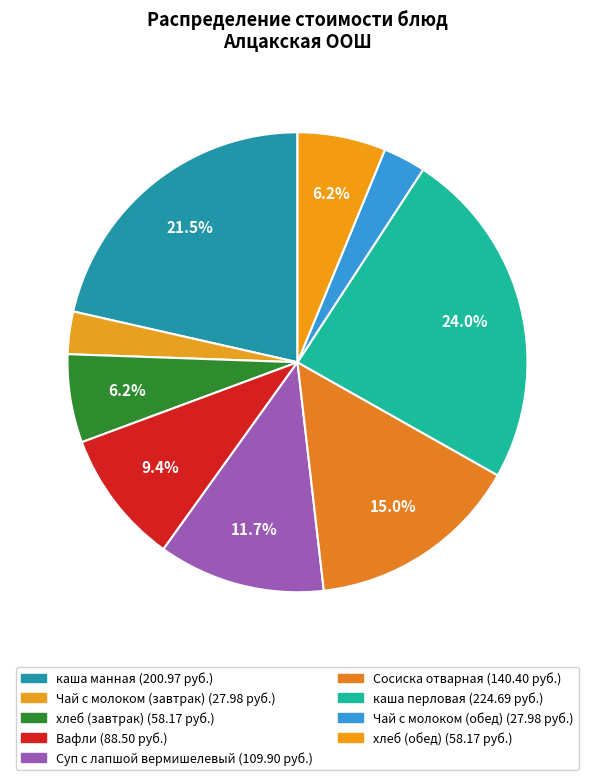

Does any single category account for the majority?

No